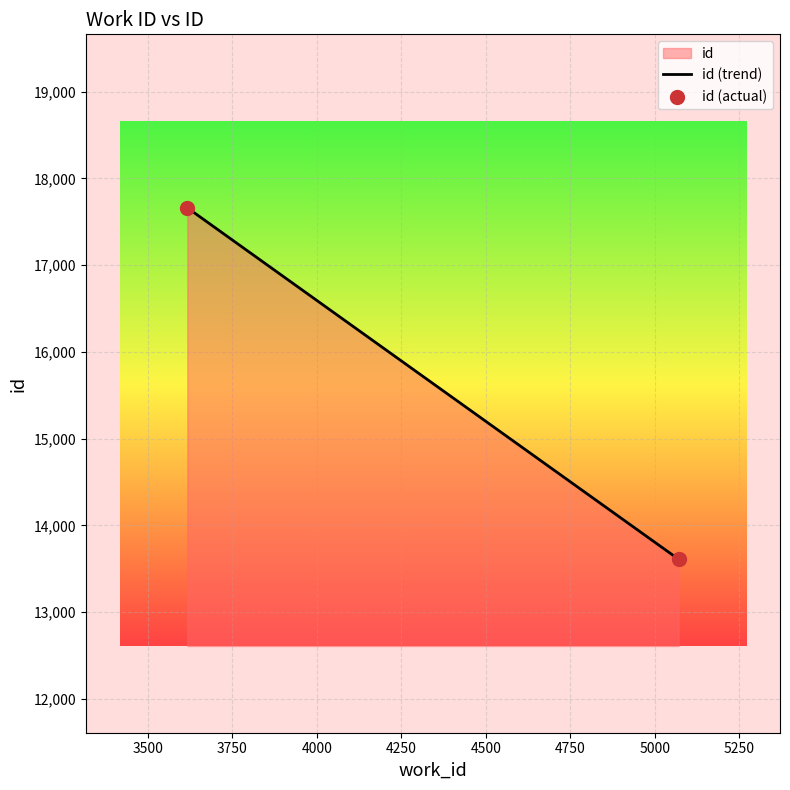

What is the change in value from 5070 to 3617?

+4050